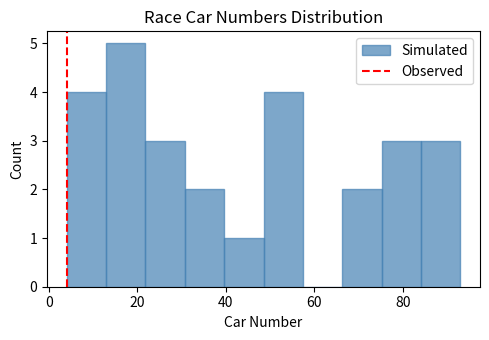

What is the height of the bar covering 4 to 12 on the x-axis? Neither the bar edges nor the heights are printed on the chart, so give them approximately, as read against the axes.

4